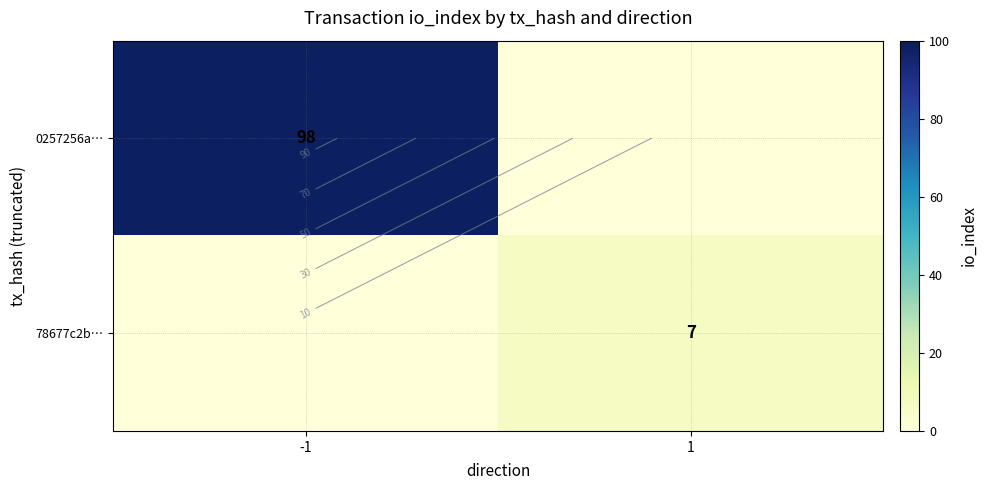

How many distinct data groups are displayed?

2